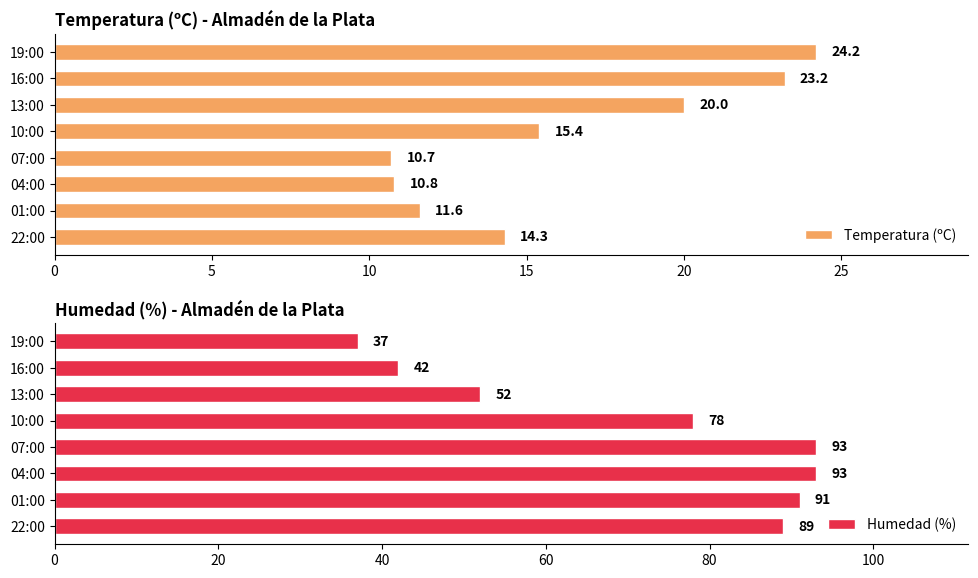

How many groups of bars are there?

8